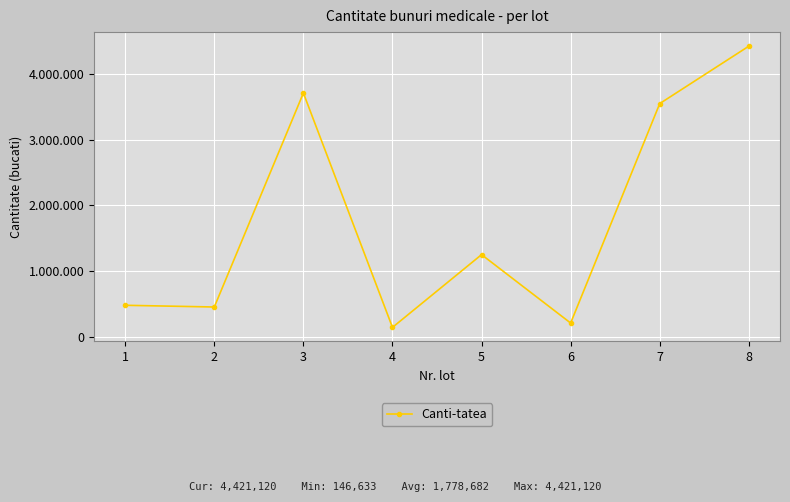

Is this an area chart (filled region under the line)?

No